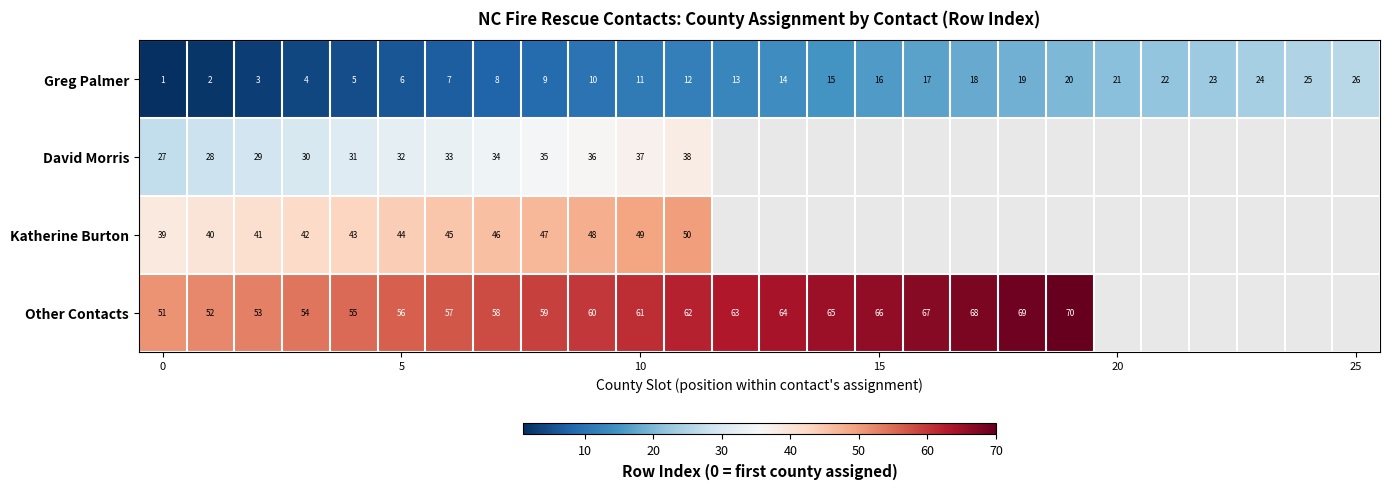

What is the spread (max minus min) of values at 10?

50